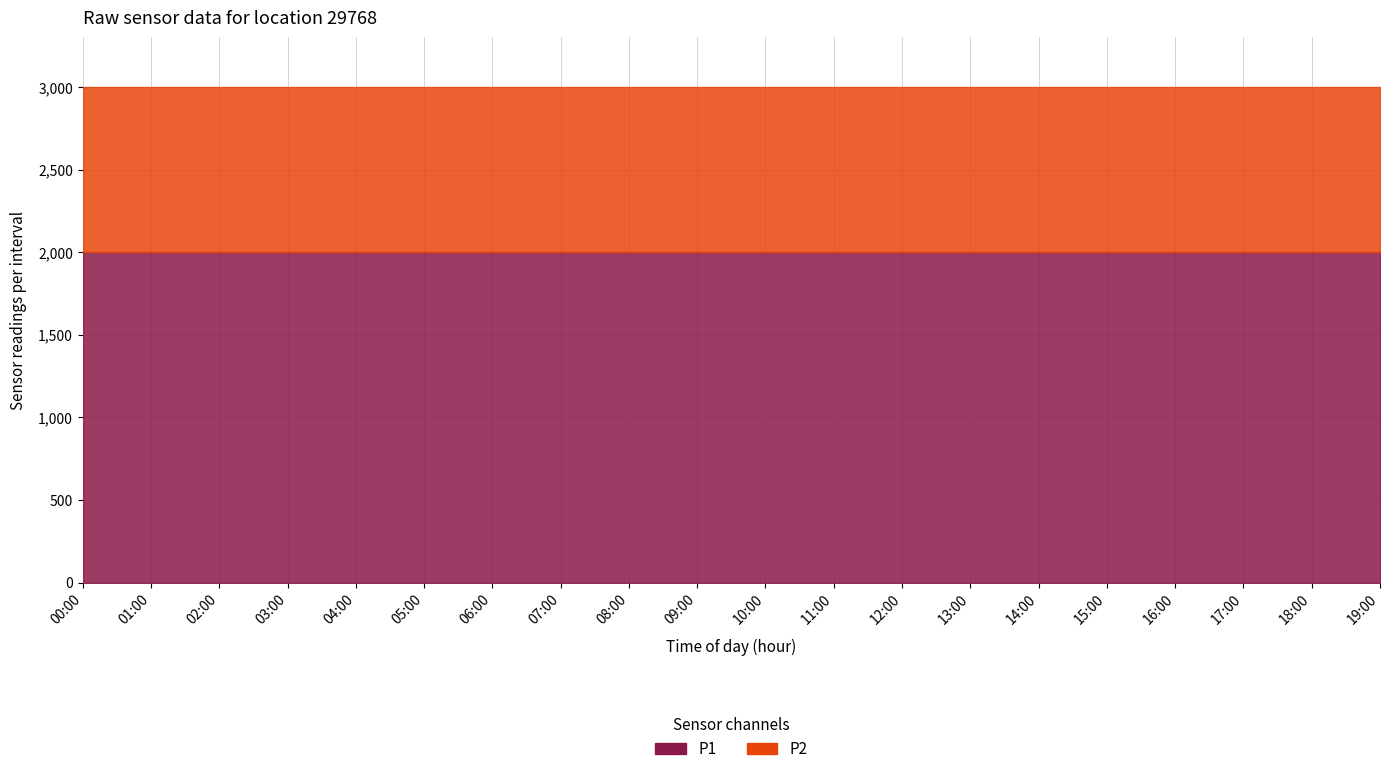

Where is P1 nearest to the value 1999?

00:00